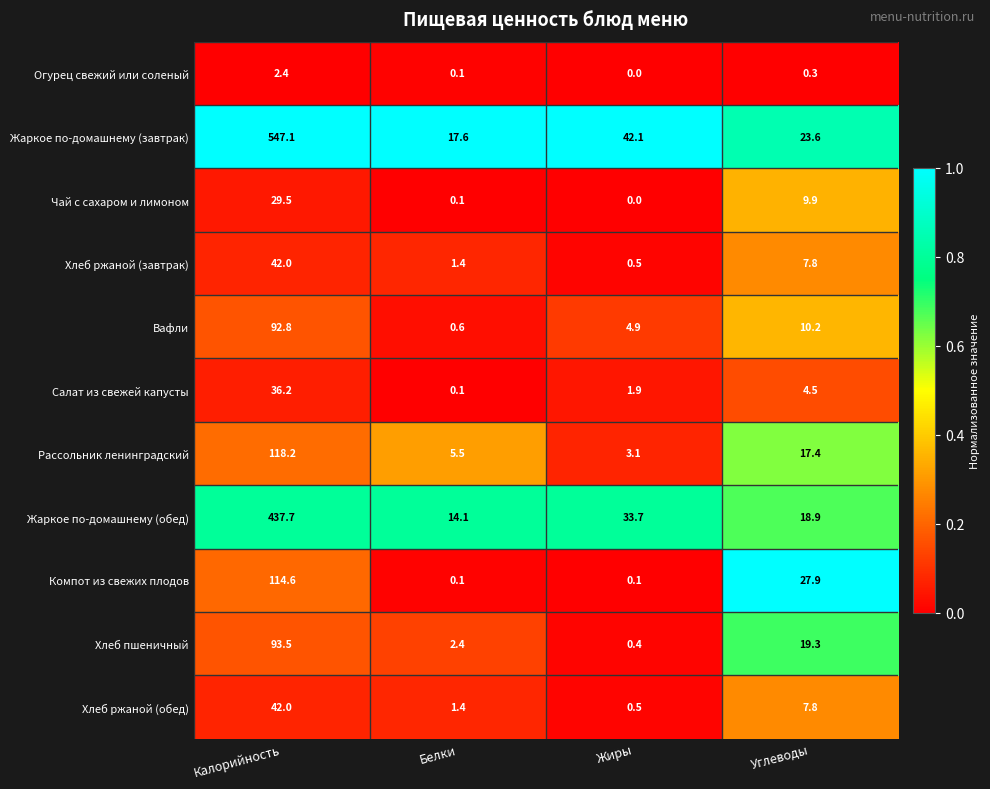

At which category does the chart reach its peak across all series?

Калорийность